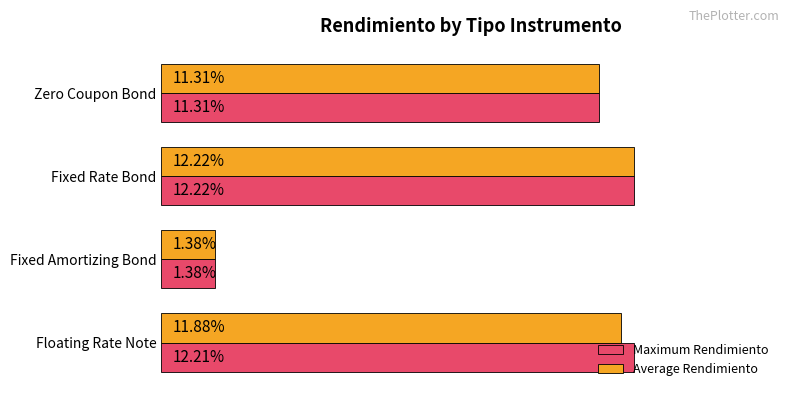

At which category does the chart reach its minimum across all series?

Fixed Amortizing Bond